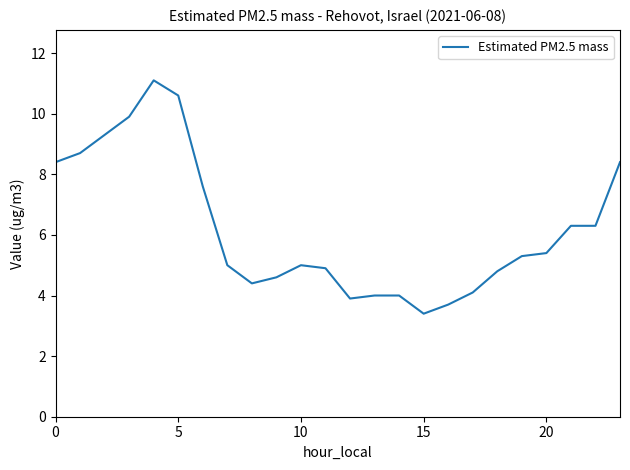

What is the smallest value displayed?

3.4